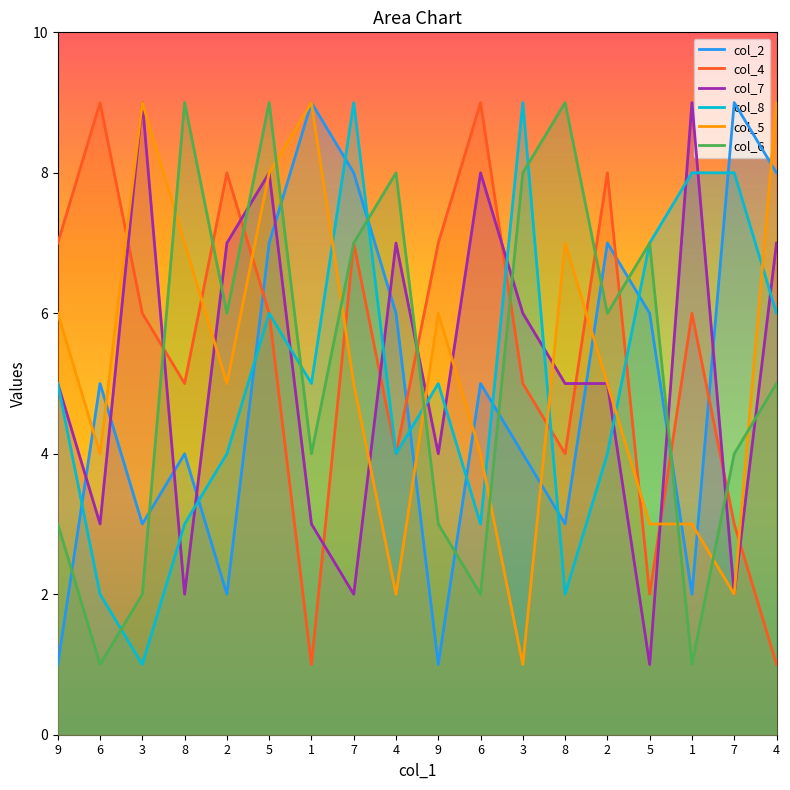

Which category has the lowest value in the col_5 series?

3